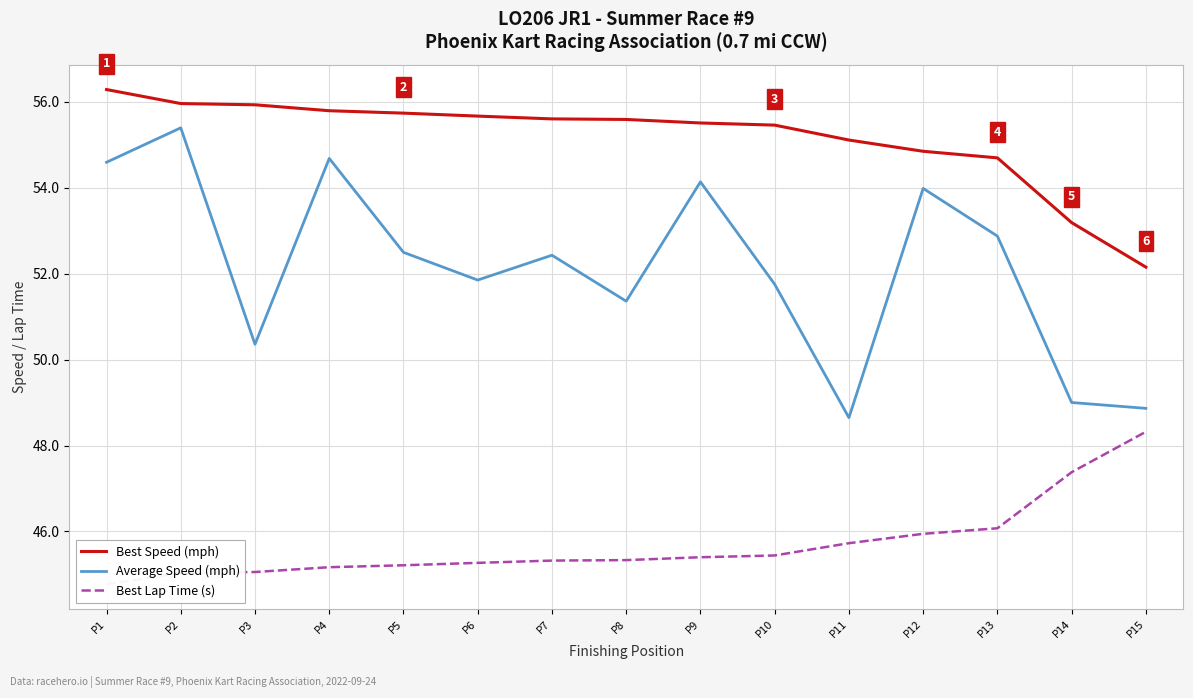

Where does the Average Speed (mph) series first go above 52?

P1